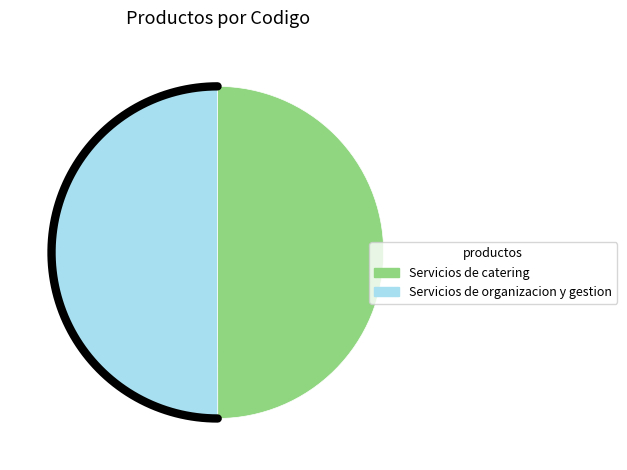

Does Servicios de catering represent more than half of the total?

No